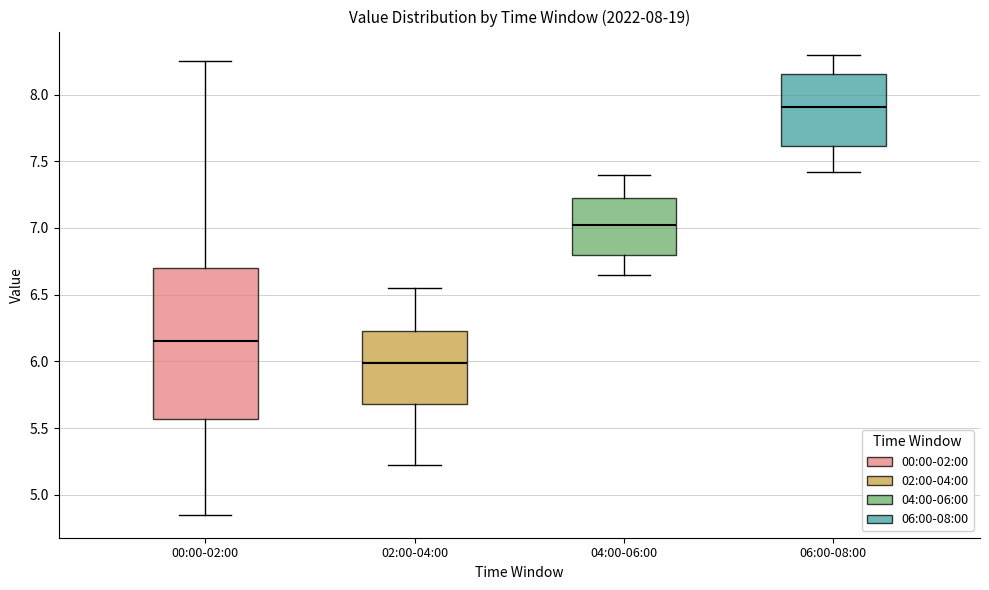

Which box has the highest median line?

06:00-08:00